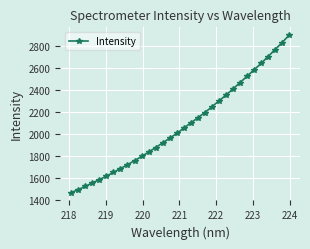

What is the smallest value displayed?

1465.4